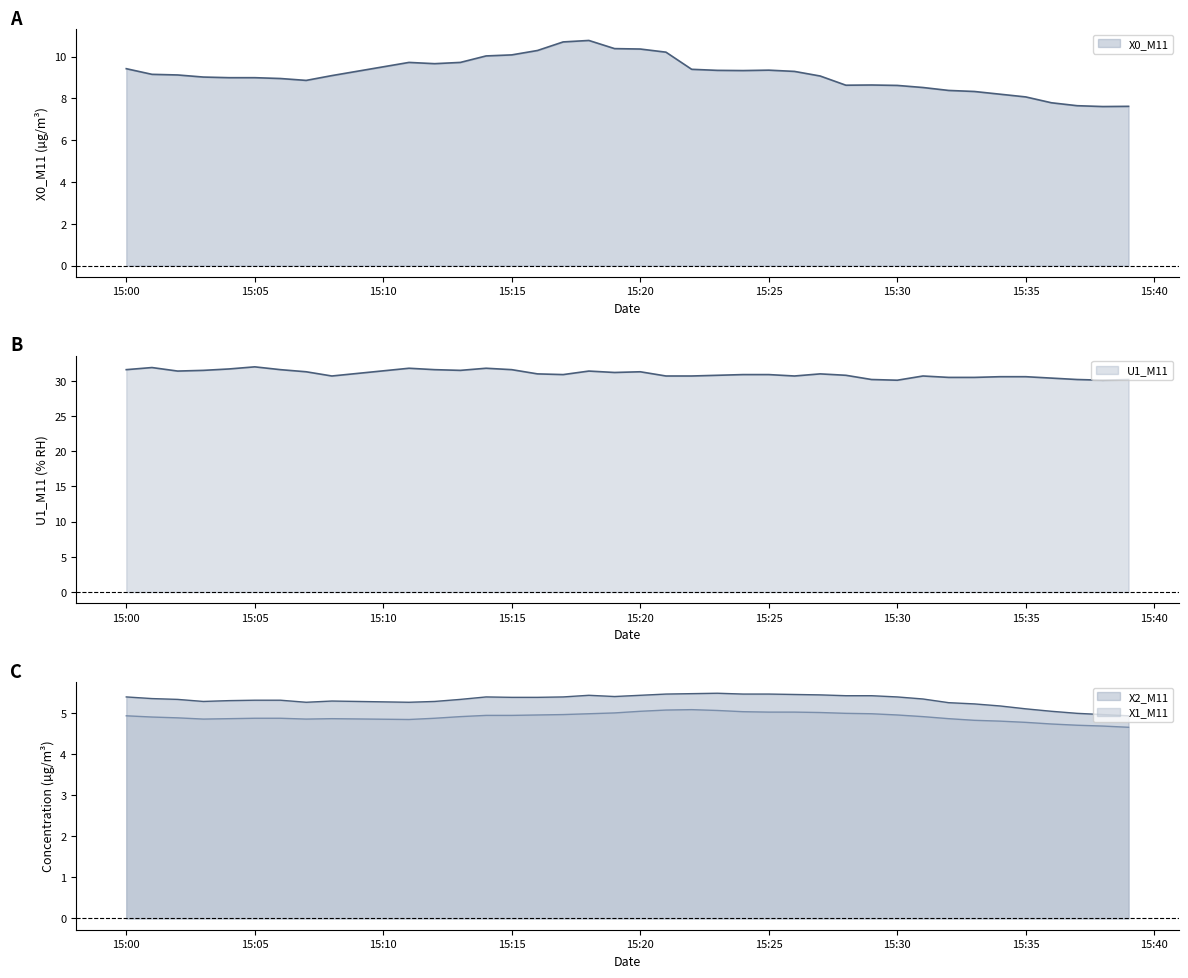

True or false: U1_M11 has a value of 19.2 at 15:15.

False